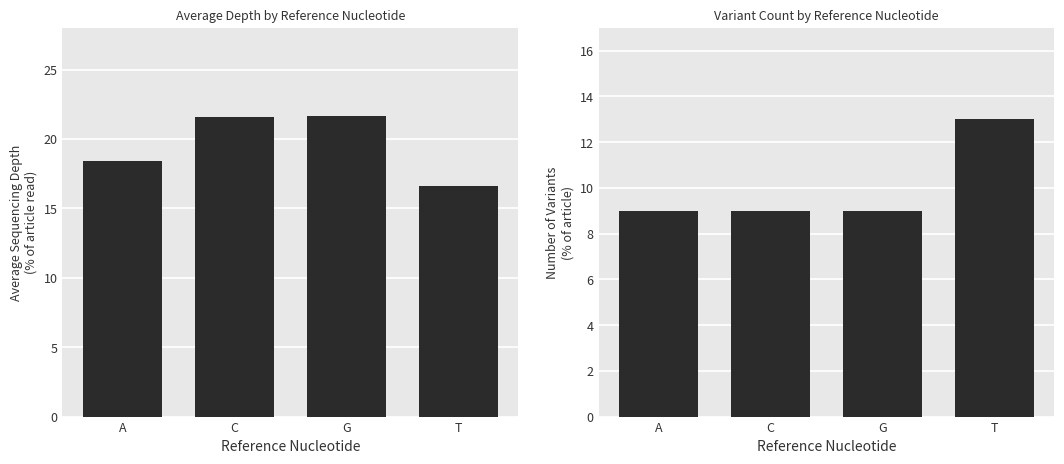

List the series in order of their peak value, lowest first.

Variant Count, Average Depth